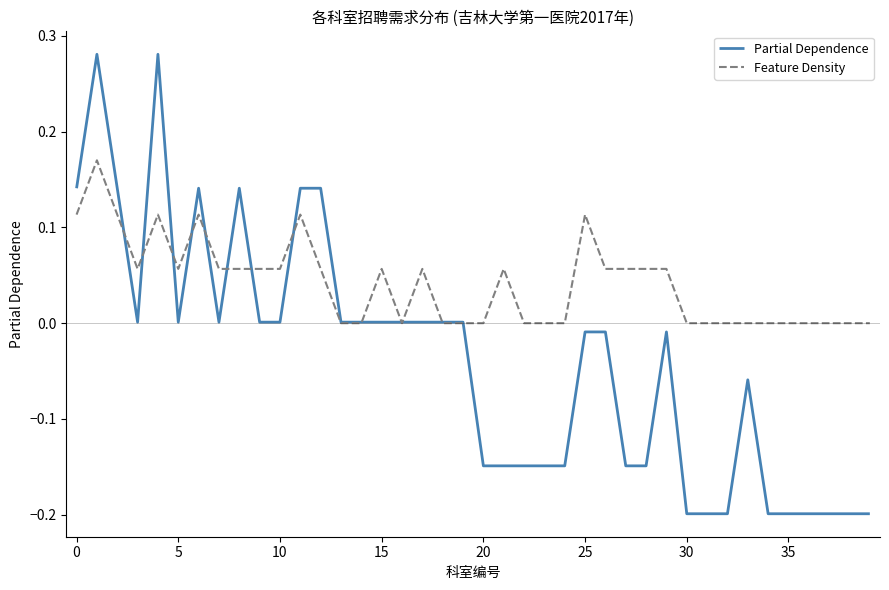

Which series has the largest range (max minus min)?

Partial Dependence